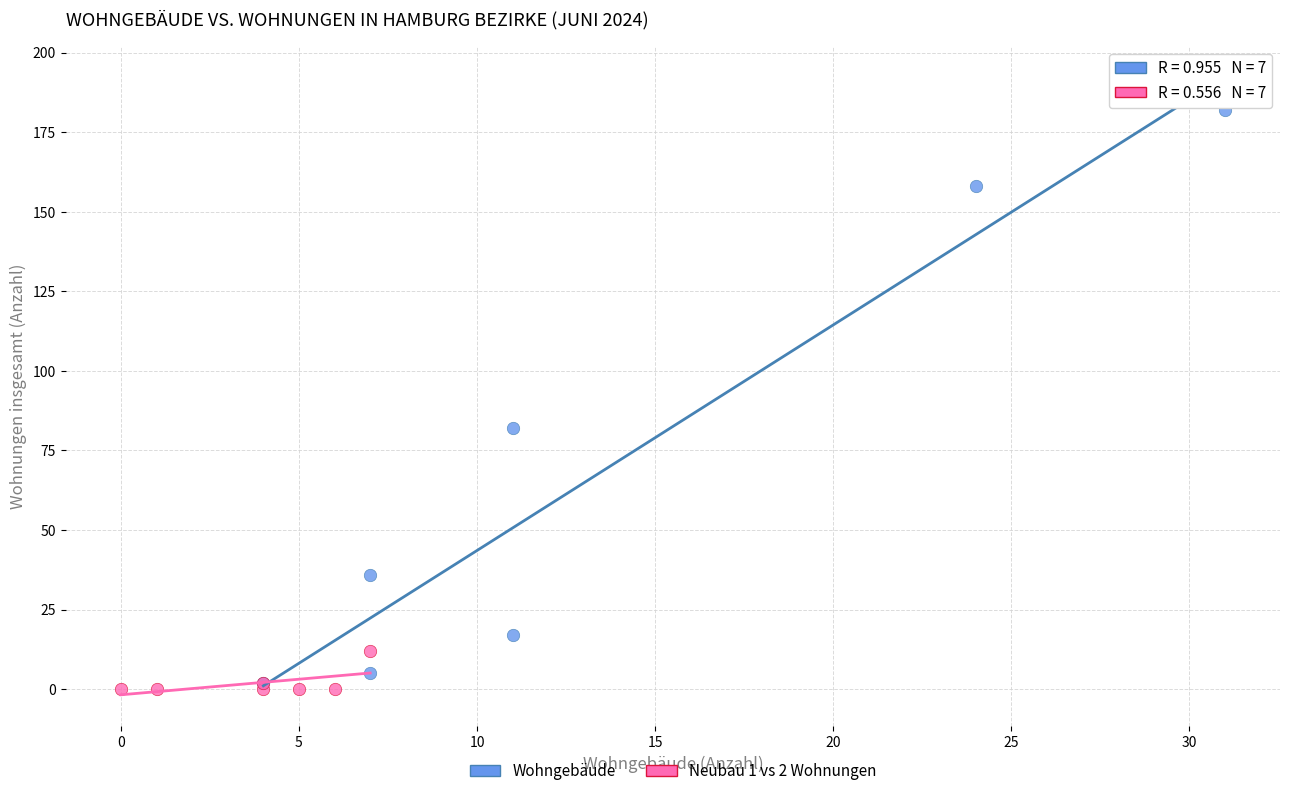

Which series has the widest spread of Y values?

Wohngebäude